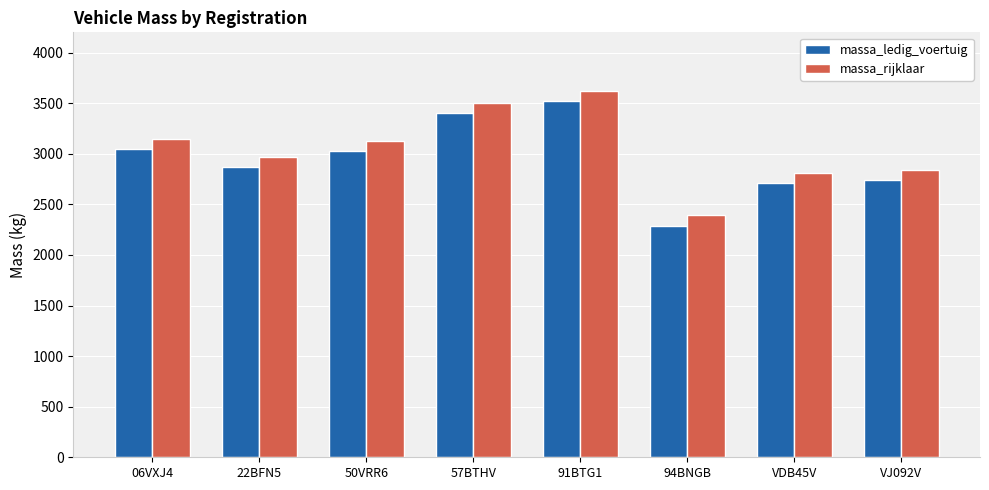

The massa_ledig_voertuig series shows 5012 at 57BTHV. True or false?

False